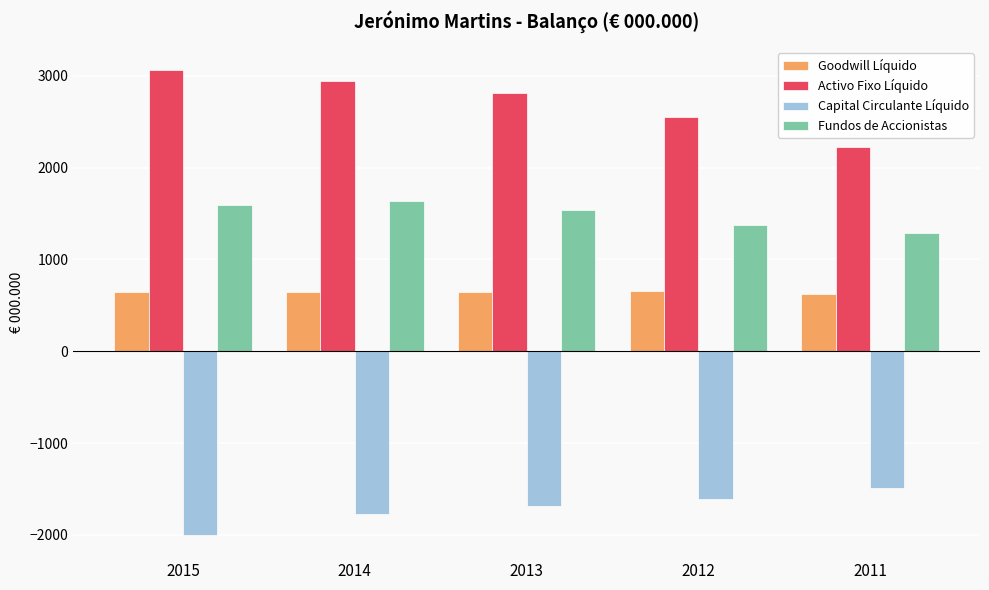

True or false: Fundos de Accionistas has a value of 2082 at 2013.

False